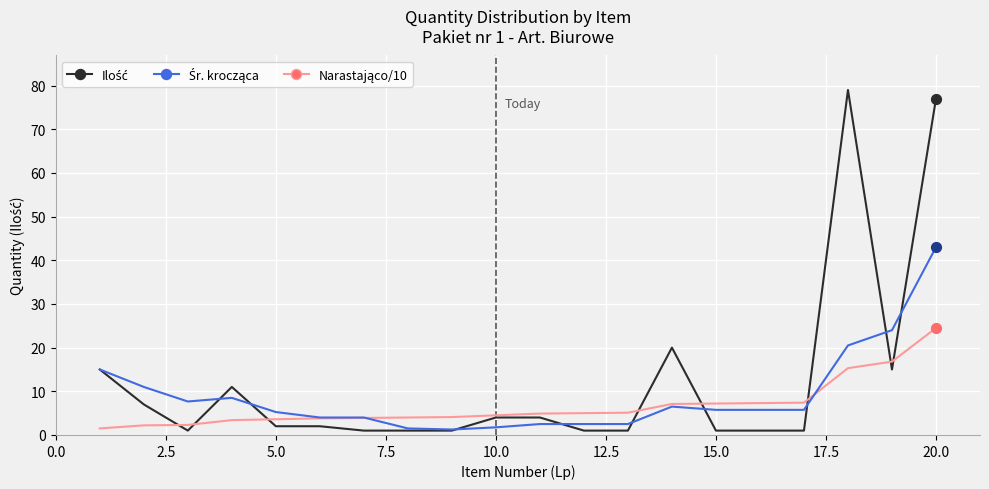

Which series has the largest total across all categories?

Ilość